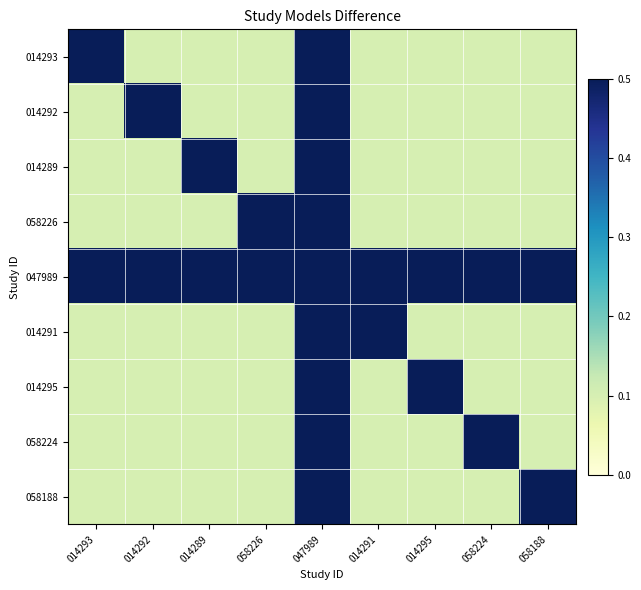

What is the smallest value displayed?

0.1